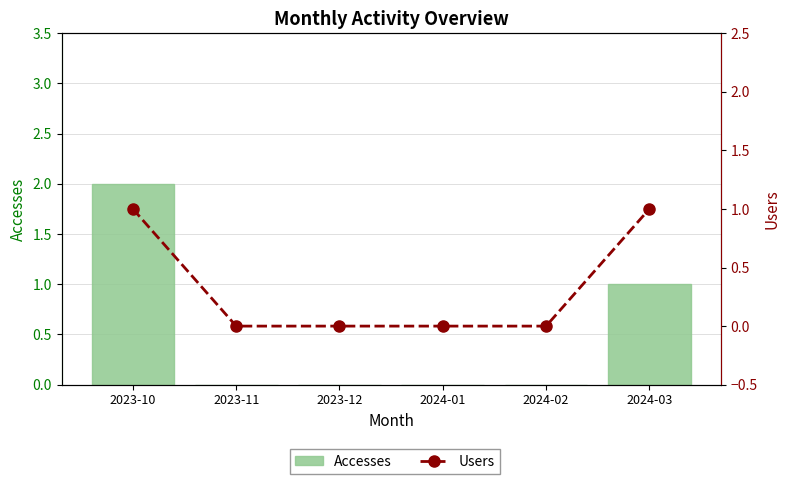

List the labels in order of Users value, smallest first.

2023-11, 2023-12, 2024-01, 2024-02, 2023-10, 2024-03